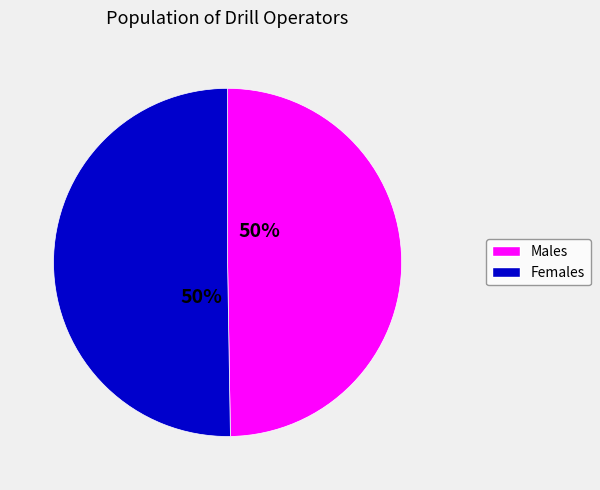

To the nearest percent, what is the average slice percentage?

50%